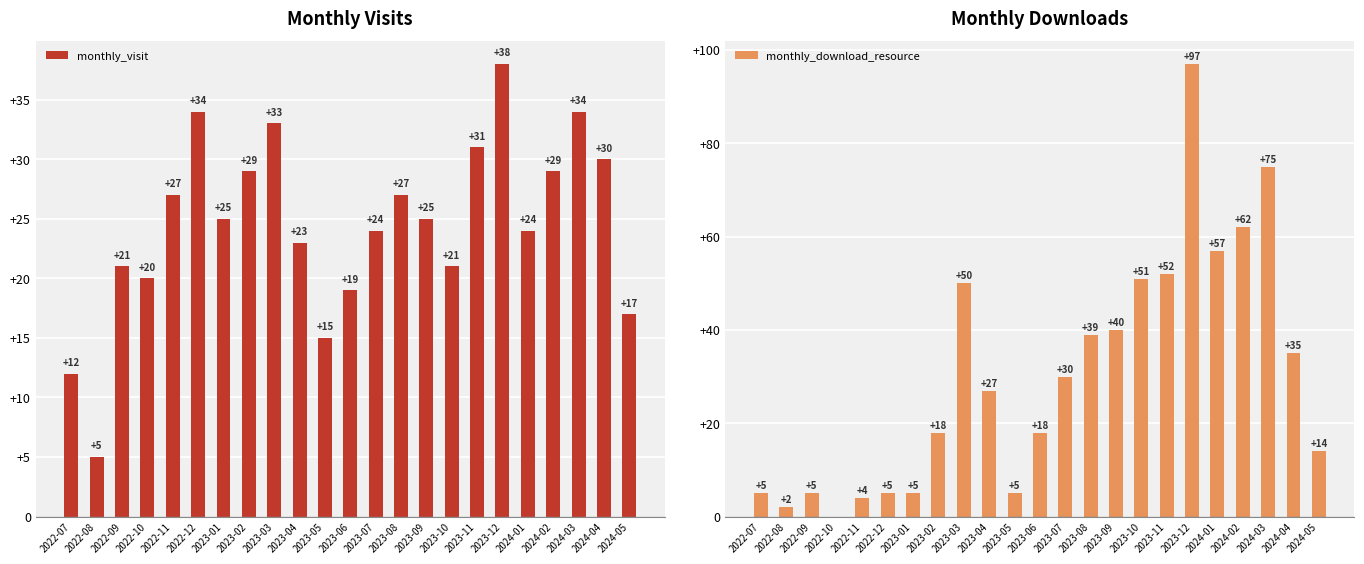

What position from the right is 2023-02?

16